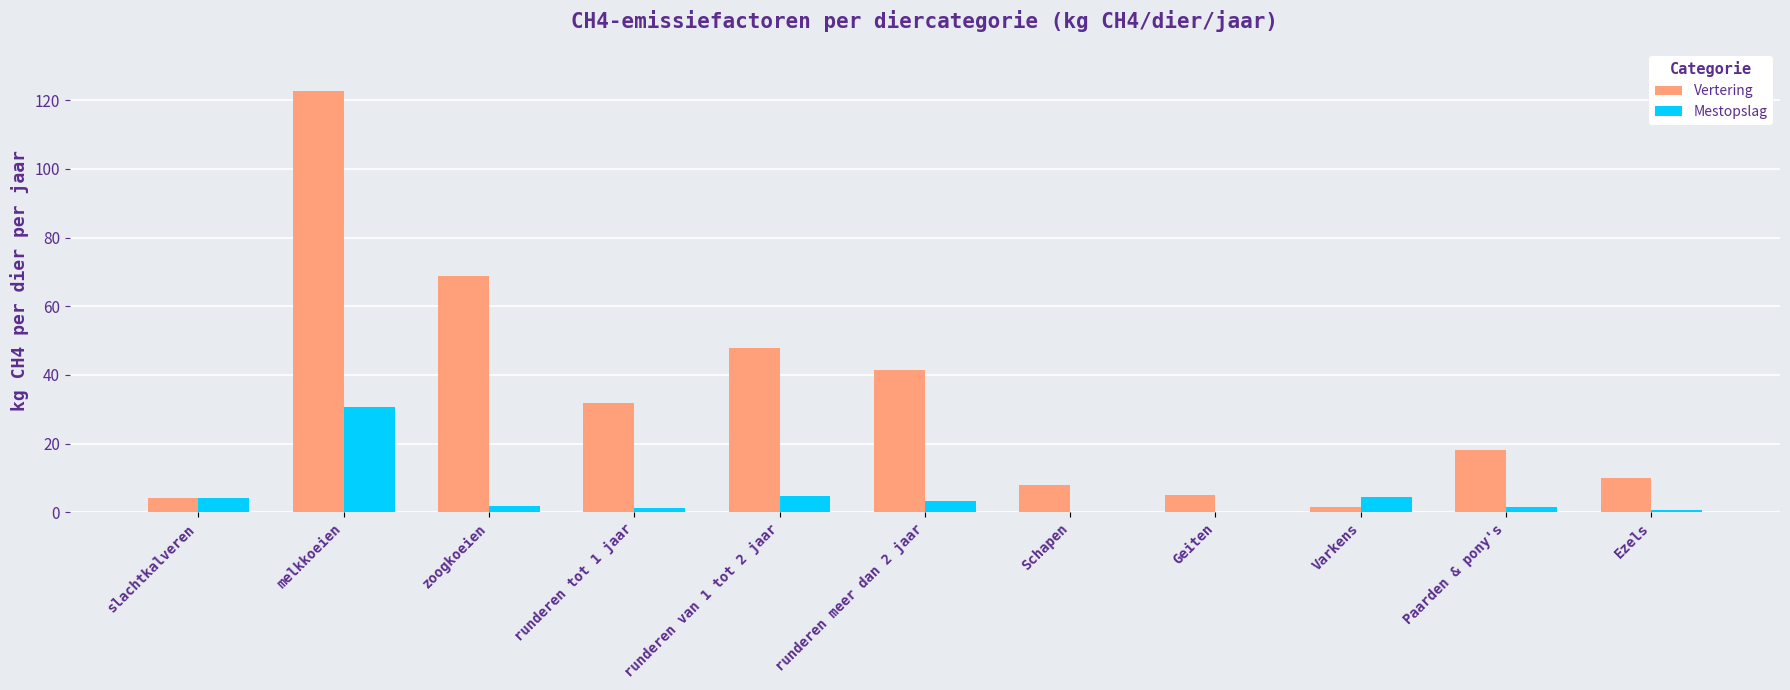

Does the chart contain stacked bars?

No